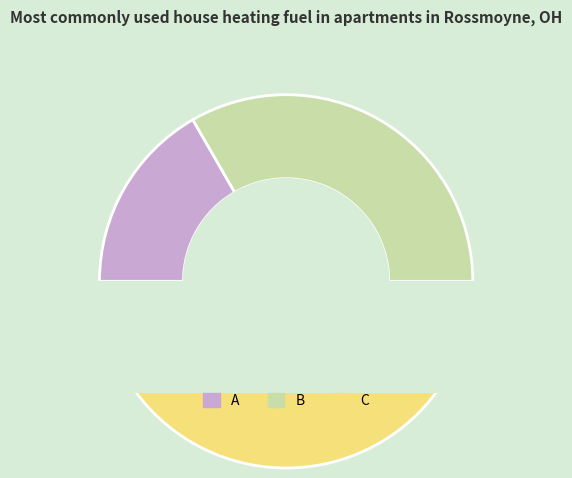

Does B account for over 50% of the chart?

No